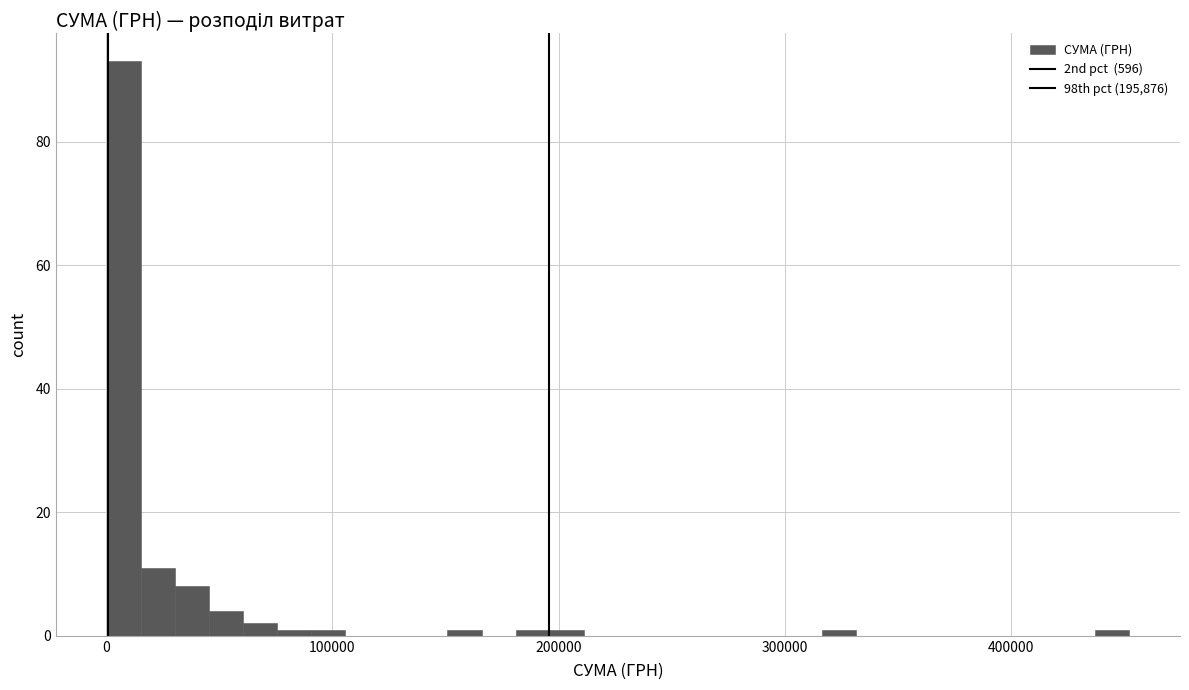

Read against the x-axis, roughly where is the centre of the tallest bar?

10000